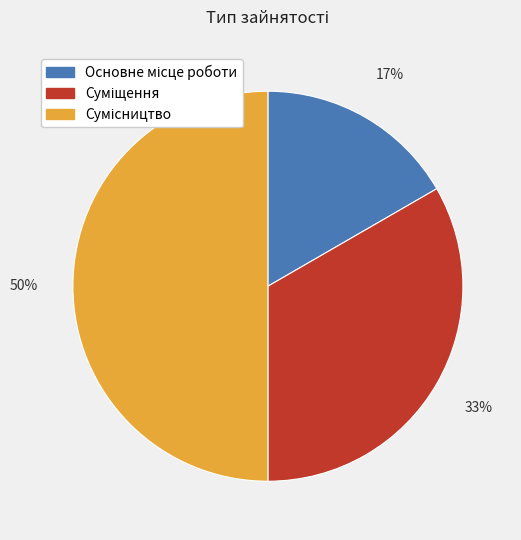

To the nearest percent, what is the difference between the largest and smallest slice percentages?

33%